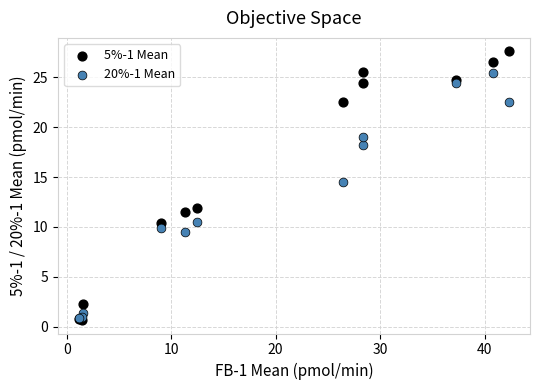

Which series has the widest spread of Y values?

5%-1 Mean